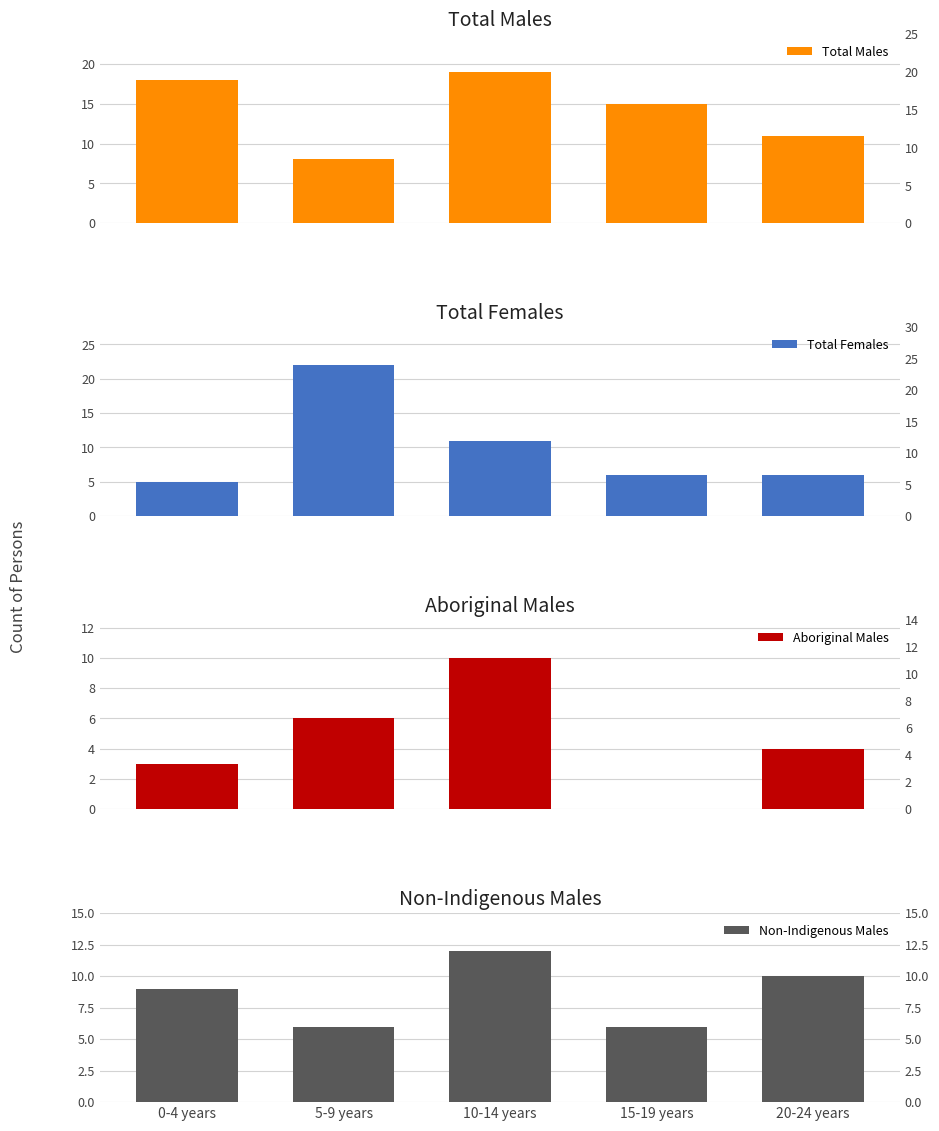

What is the label of the 3rd bar from the right?

10-14 years